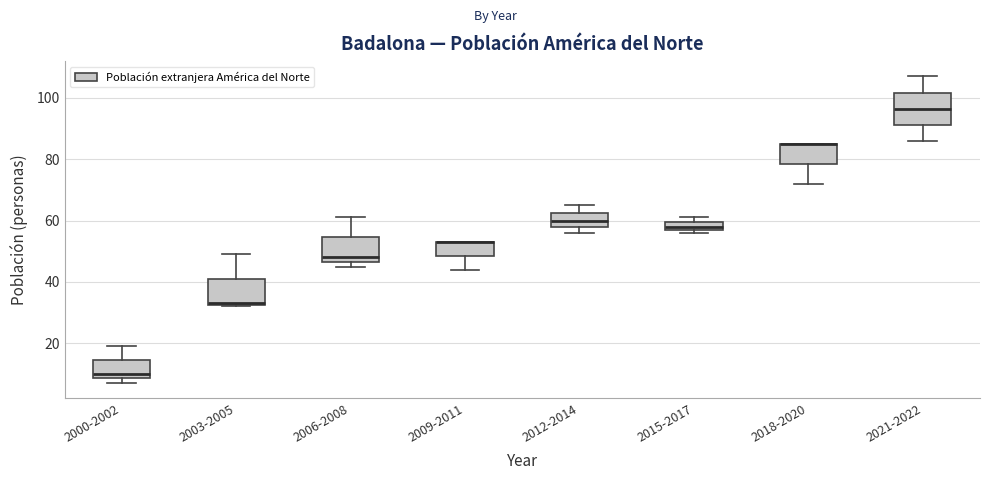

Where does the lower whisker of the box for 2009-2011 end on the y-axis? The values are not printed on the chart, so give them approximately, as read against the axis.

44